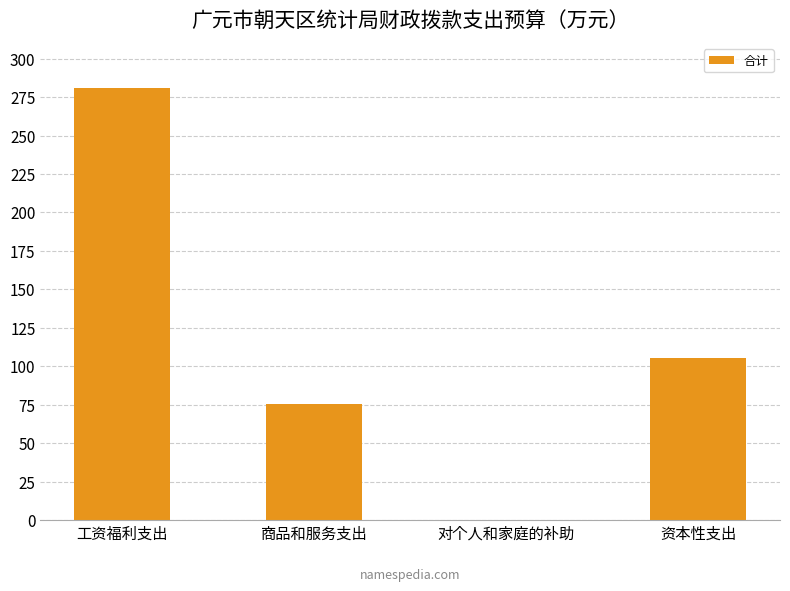

Reading left to right, list all the values displayed in this chart.

280.6	75.5	0.1	105.6